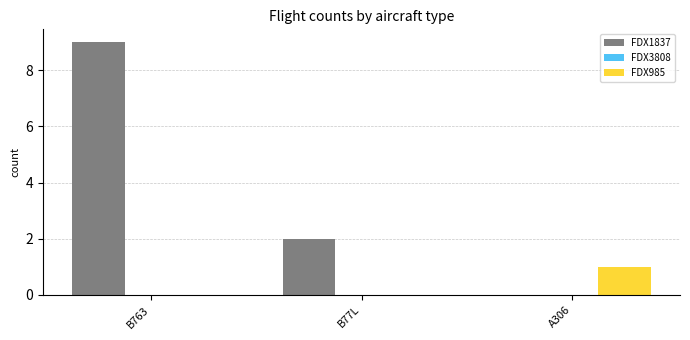

What is the sum of all FDX1837 values?

11